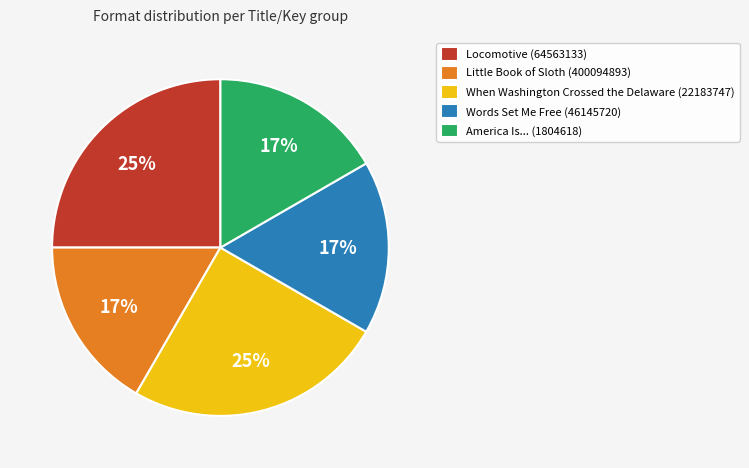

Which has a higher value, Words Set Me Free (46145720) or Locomotive (64563133)?

Locomotive (64563133)